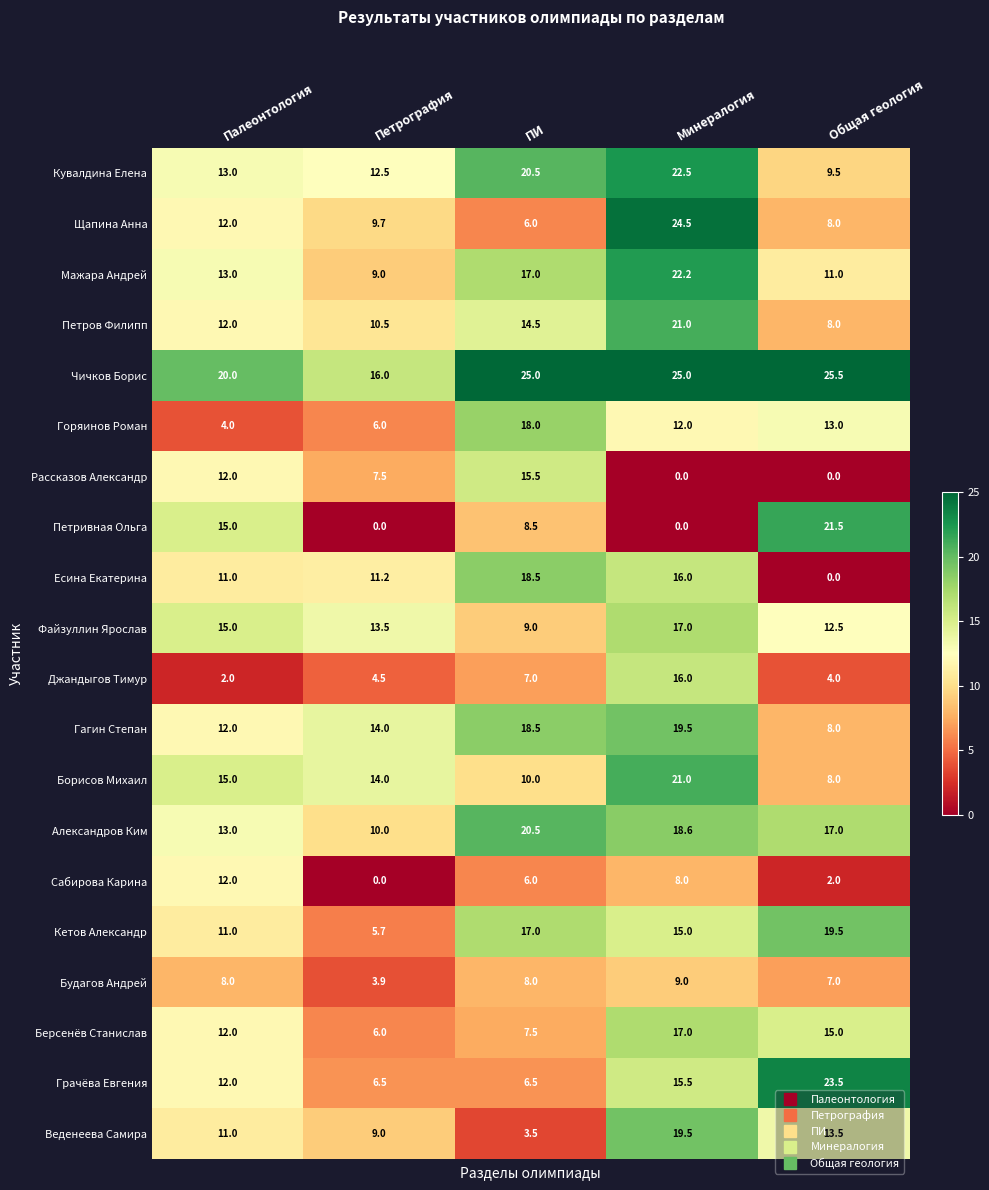

Which category has the lowest value in the Петров Филипп series?

Общая геология